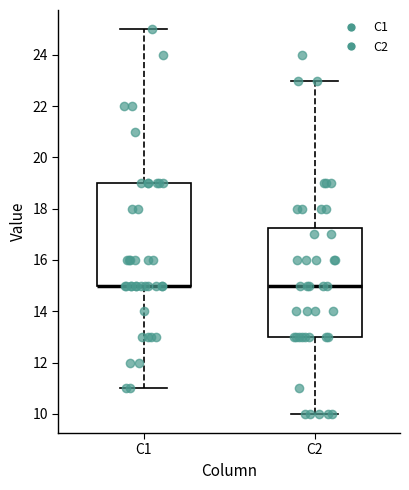

Where is the lower edge of the box for C1 on the y-axis? The values are not printed on the chart, so give them approximately, as read against the axis.

15.0